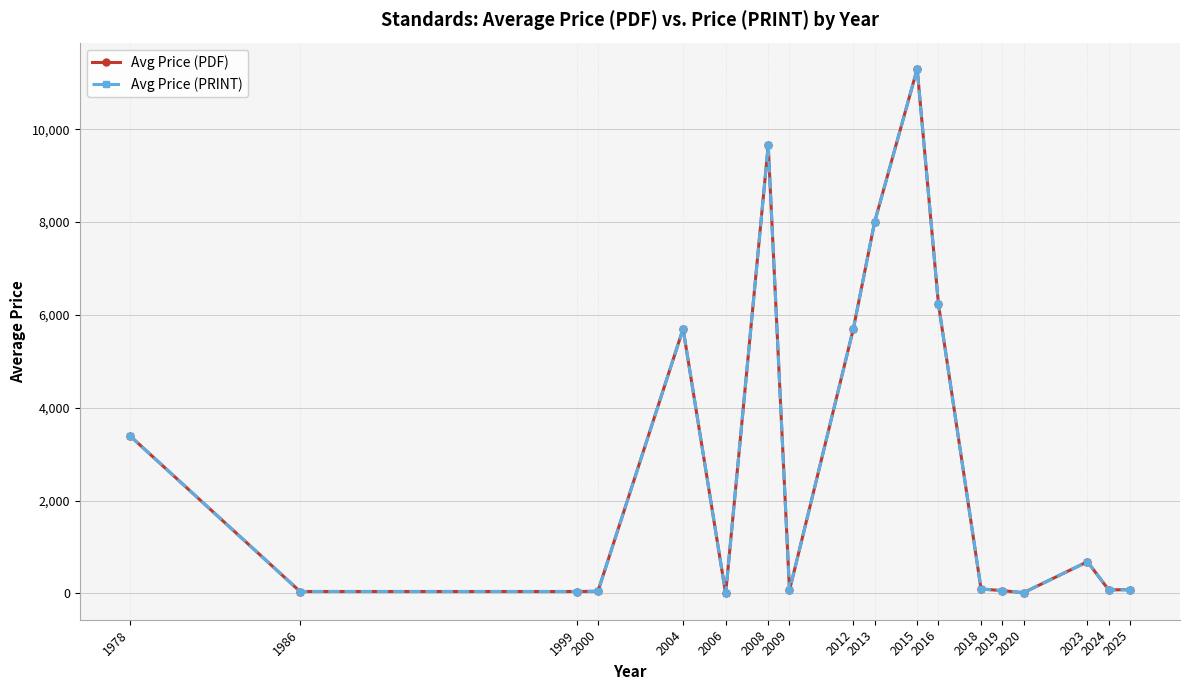

At how many categories does at least one series exceed 4859?

6